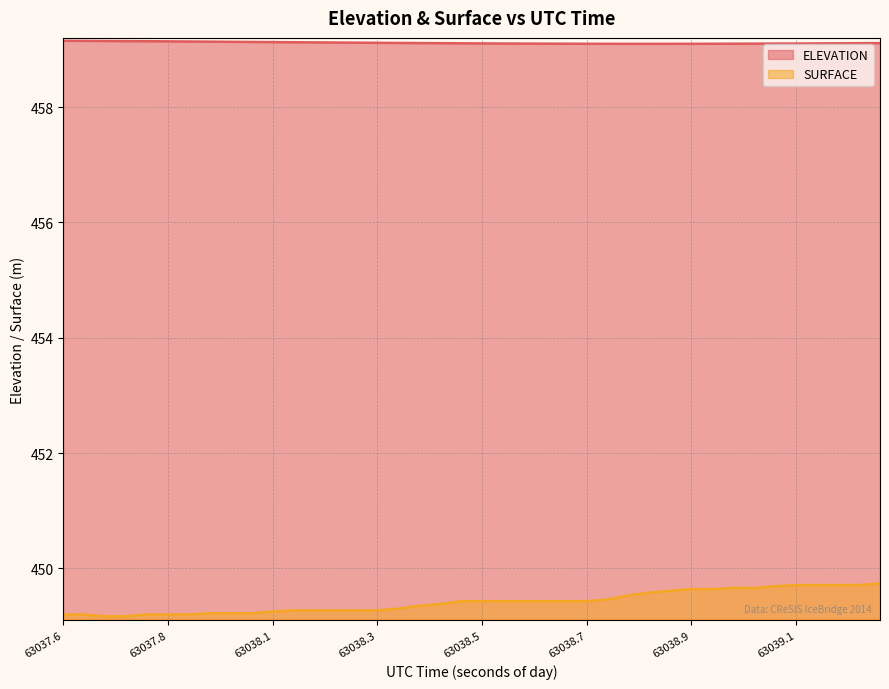

What are all the series names shown in the legend?

ELEVATION, SURFACE